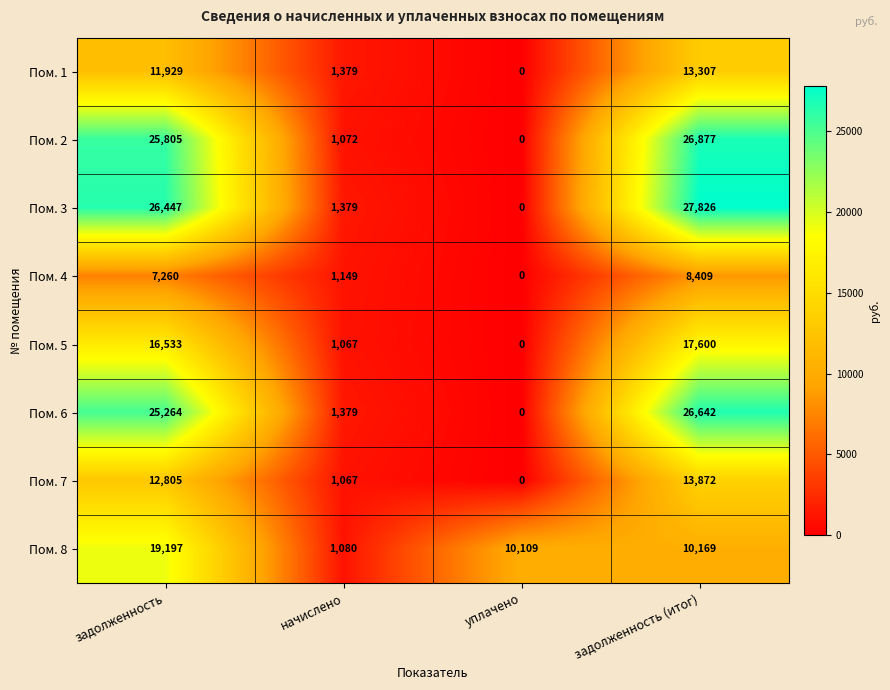

At which category is the sum across all series the highest?

задолженность